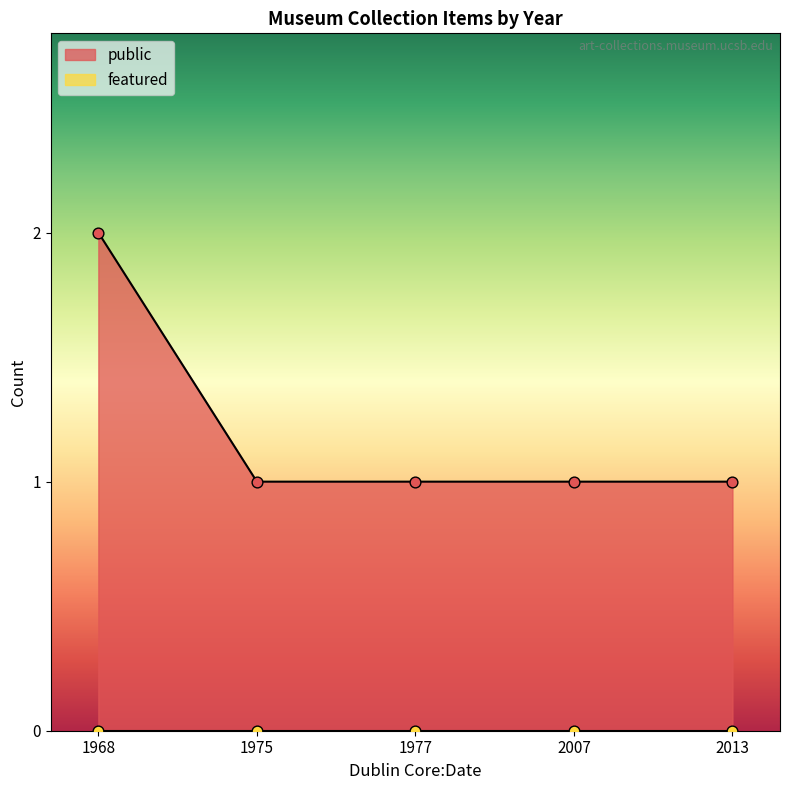

At which category is the sum across all series the highest?

1968